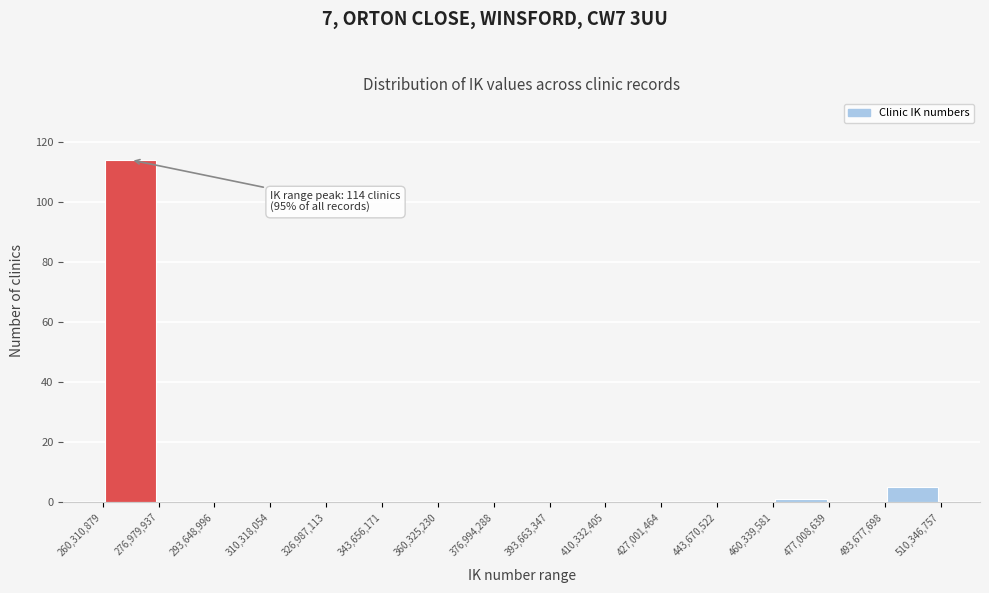

Over which range of the x-axis is the bar tallest?

260,310,879 to 276,979,937